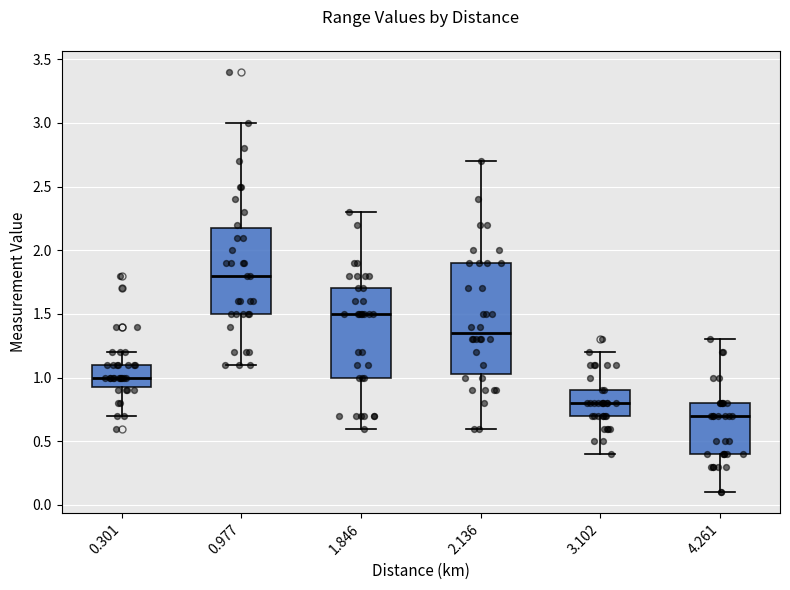

Reading left to right, read every box against the y-axis: the position of its median line, the range the box covers, and the ends of its whiskers. The values are not printed on the chart, so give them approximately, as read against the axis.

0.301: median 1.00, box 0.95 to 1.10, whiskers 0.70 to 1.20
0.977: median 1.80, box 1.50 to 2.20, whiskers 1.10 to 3.00
1.846: median 1.50, box 1.00 to 1.70, whiskers 0.60 to 2.30
2.136: median 1.35, box 1.05 to 1.90, whiskers 0.60 to 2.70
3.102: median 0.80, box 0.70 to 0.90, whiskers 0.40 to 1.20
4.261: median 0.70, box 0.40 to 0.80, whiskers 0.10 to 1.30